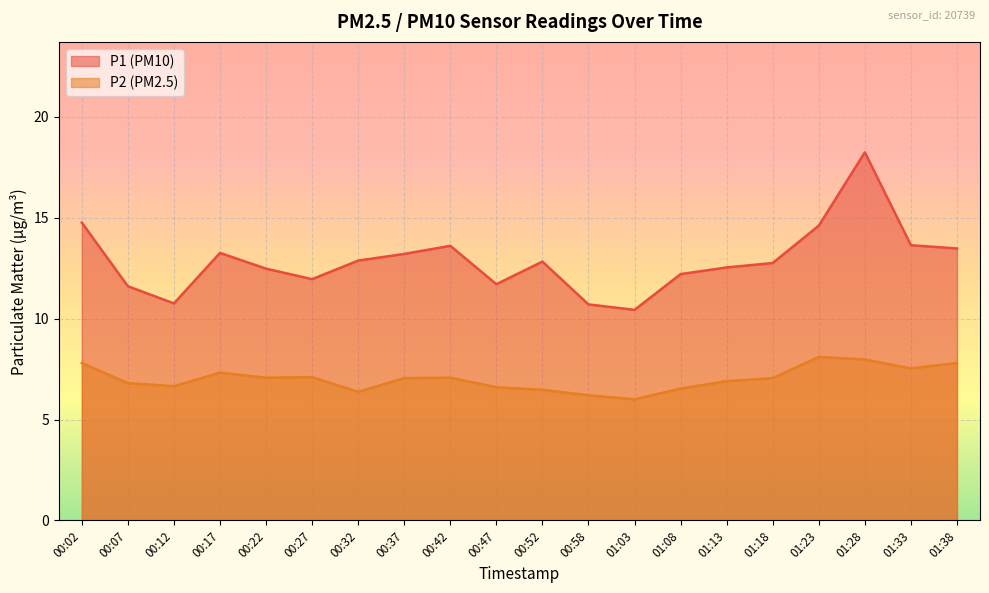

True or false: P1 and P2 intersect in this chart.

False